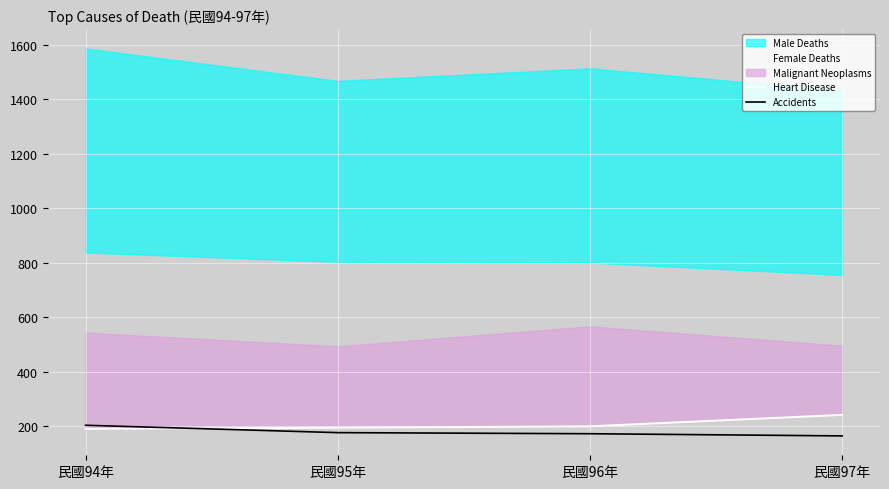

The Accidents series shows 292 at 民國96年. True or false?

False